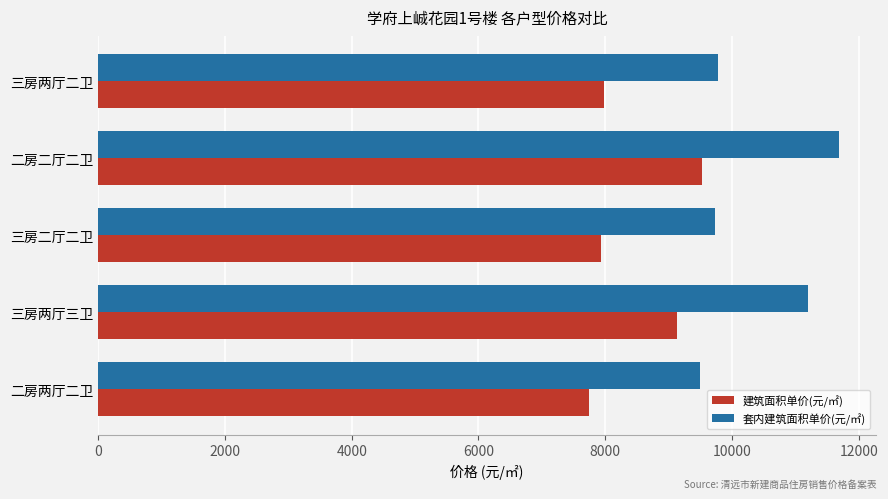

List the series in order of their overall mean, highest first.

套内建筑面积单价(元/㎡), 建筑面积单价(元/㎡)